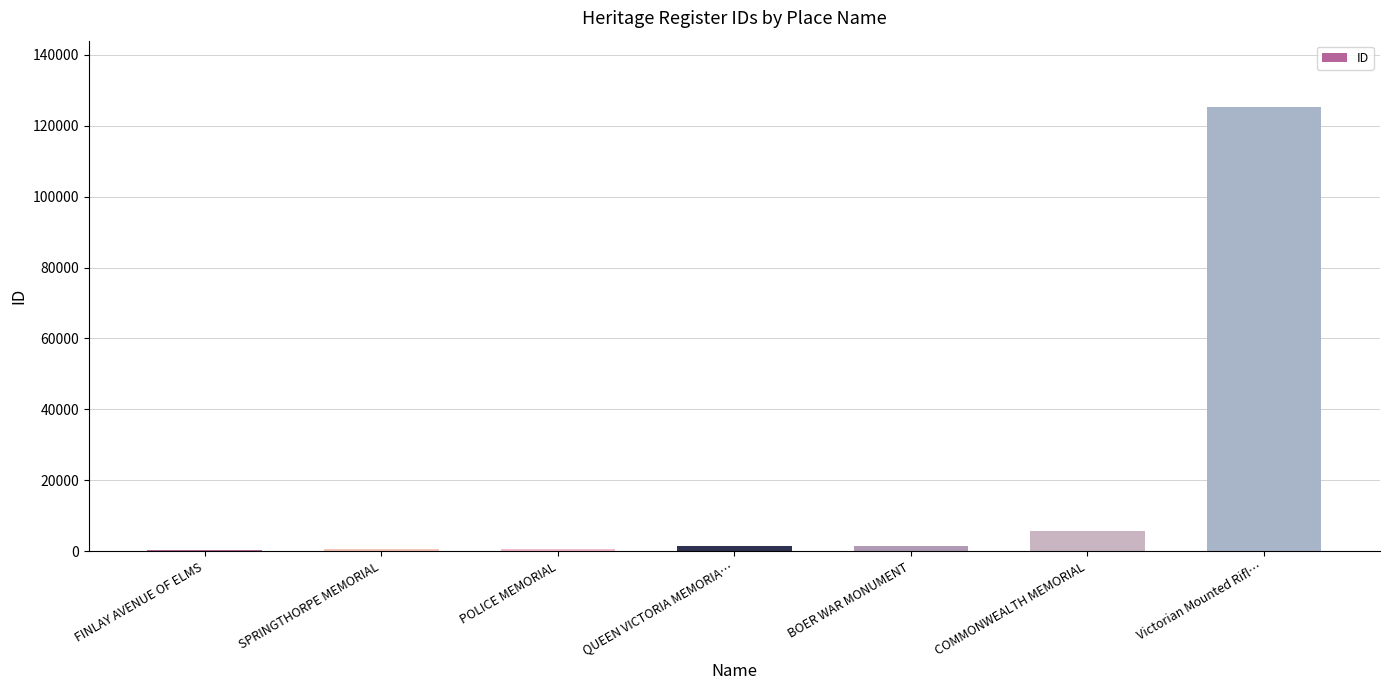

At which label is the value closest to 62715?

COMMONWEALTH MEMORIAL